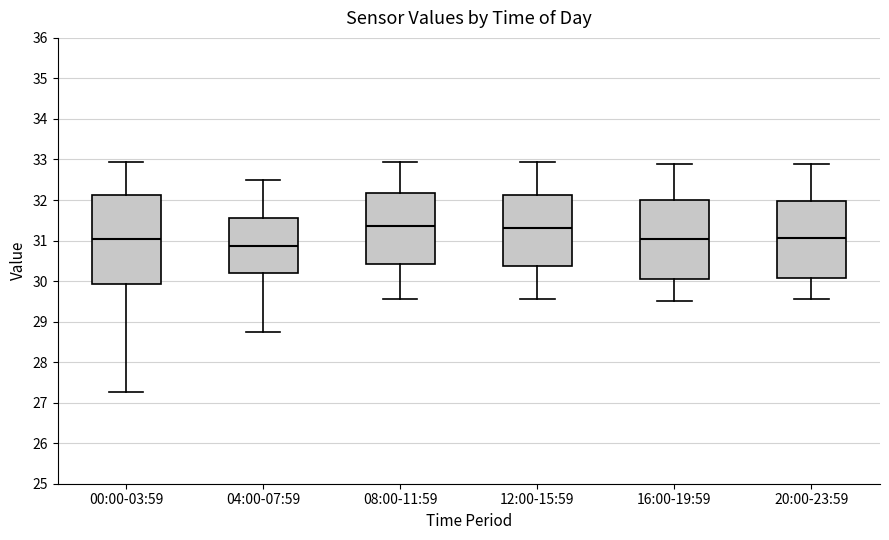

Where does the lower whisker of the box for 20:00-23:59 end on the y-axis? The values are not printed on the chart, so give them approximately, as read against the axis.

29.6